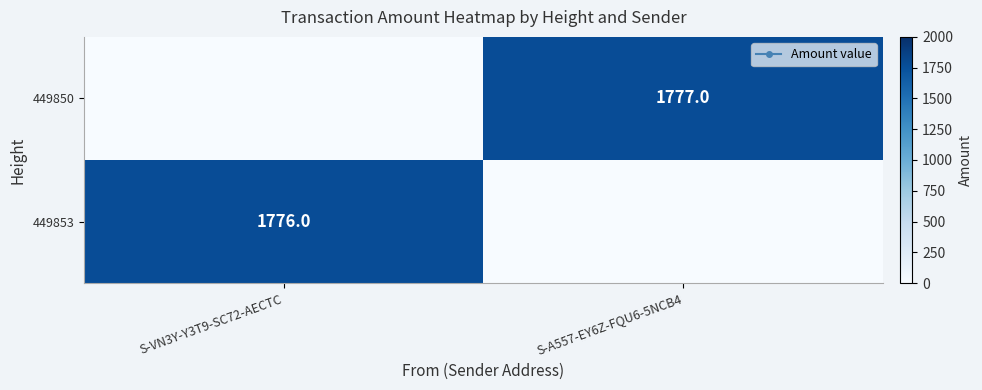

True or false: 449853 has a value of 1776 at S-VN3Y-Y3T9-SC72-AECTC.

True